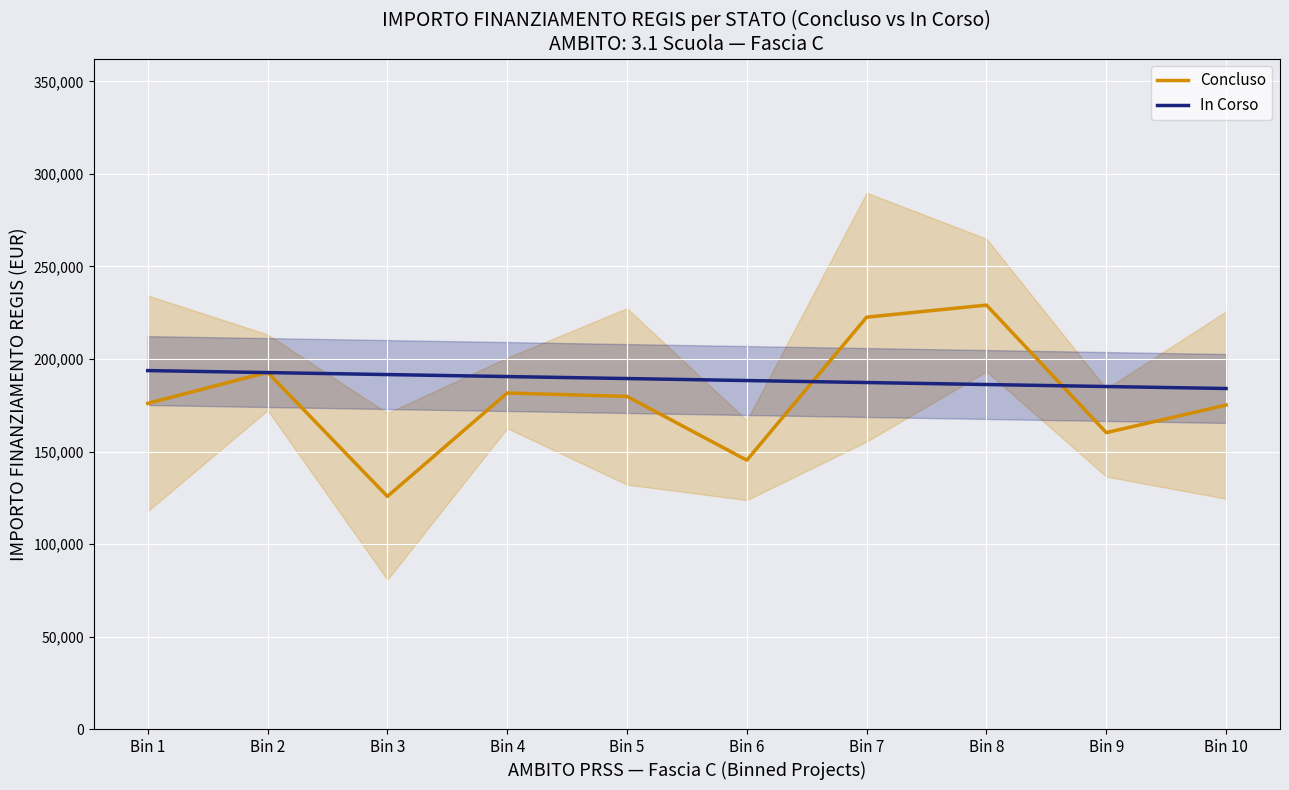

True or false: In Corso has more than 1 interior local peaks.

False